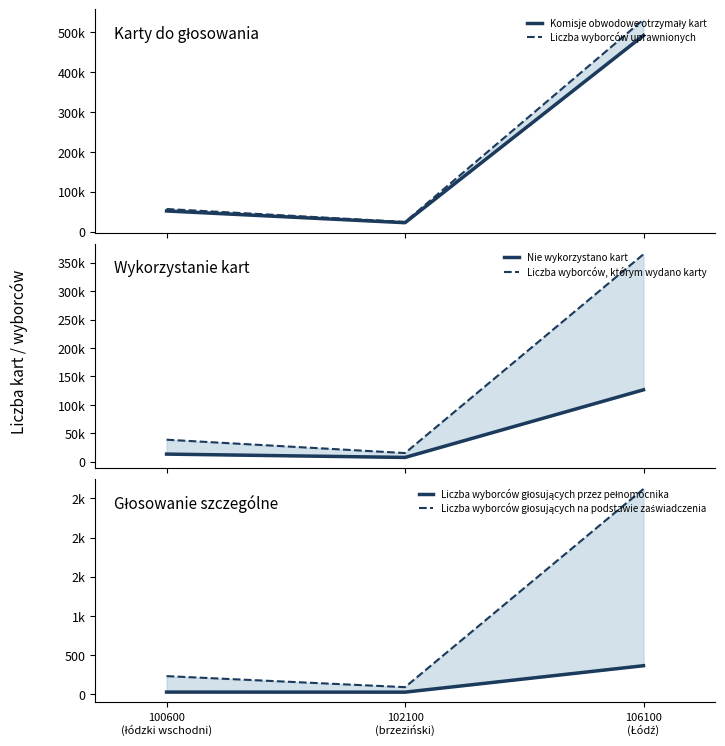

Read the Komisje obwodowe otrzymały kart value at 102100
(brzeziński).

22579